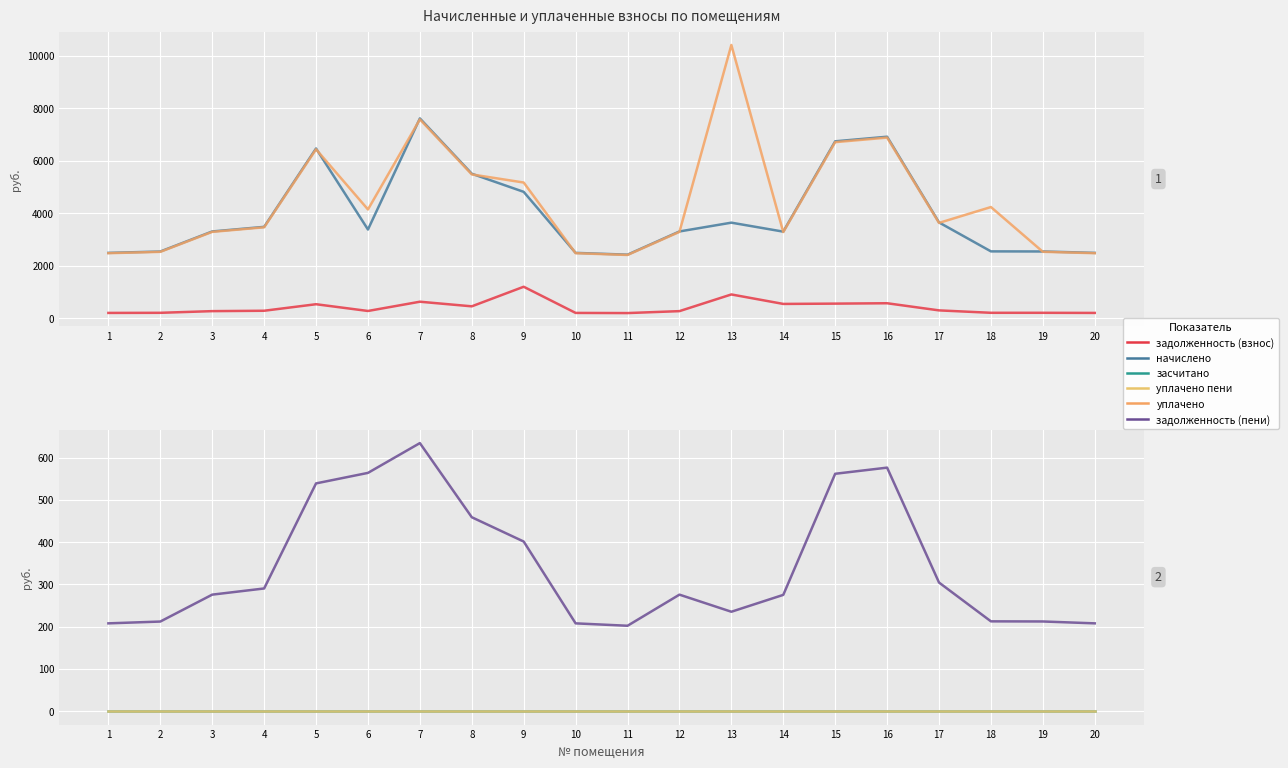

True or false: уплачено пени has more than 1 interior local peaks.

False